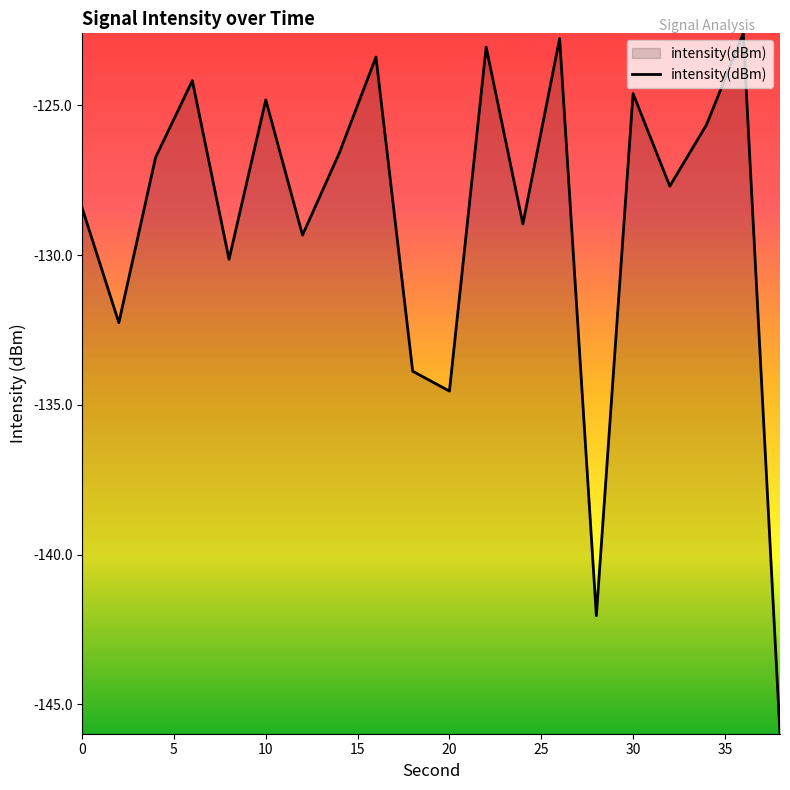

How many values are below -126?

12